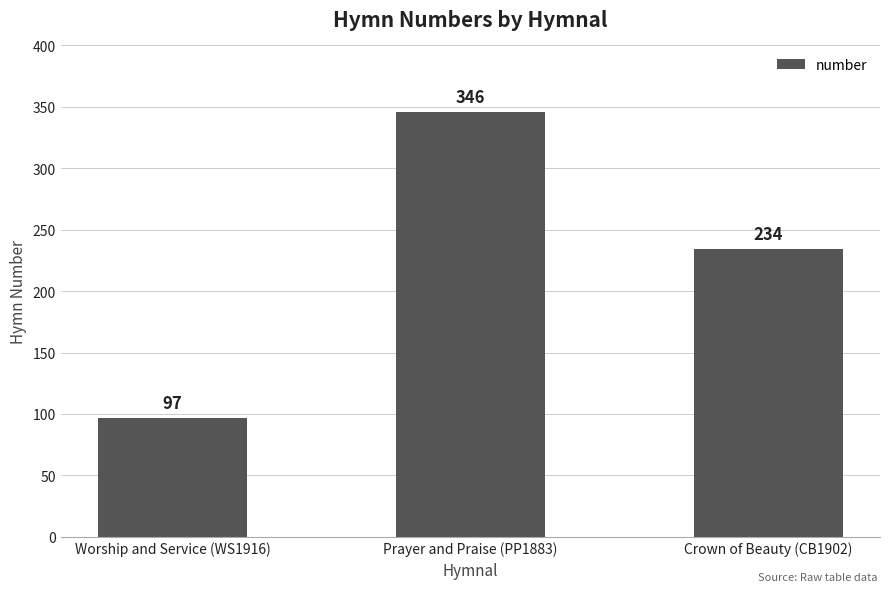

What is the minimum value shown in the chart?

97